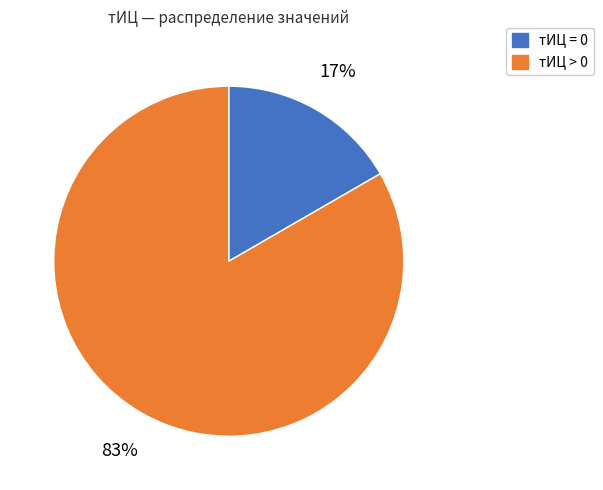

How many slices are in this pie chart?

2